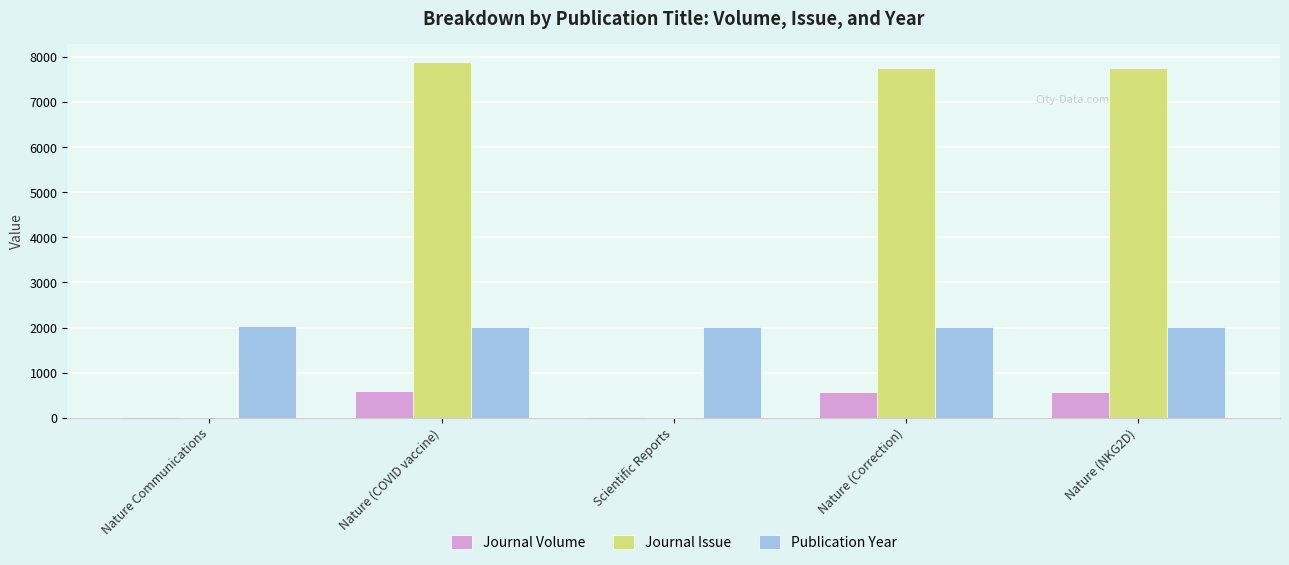

Count the number of data series in this chart.

3